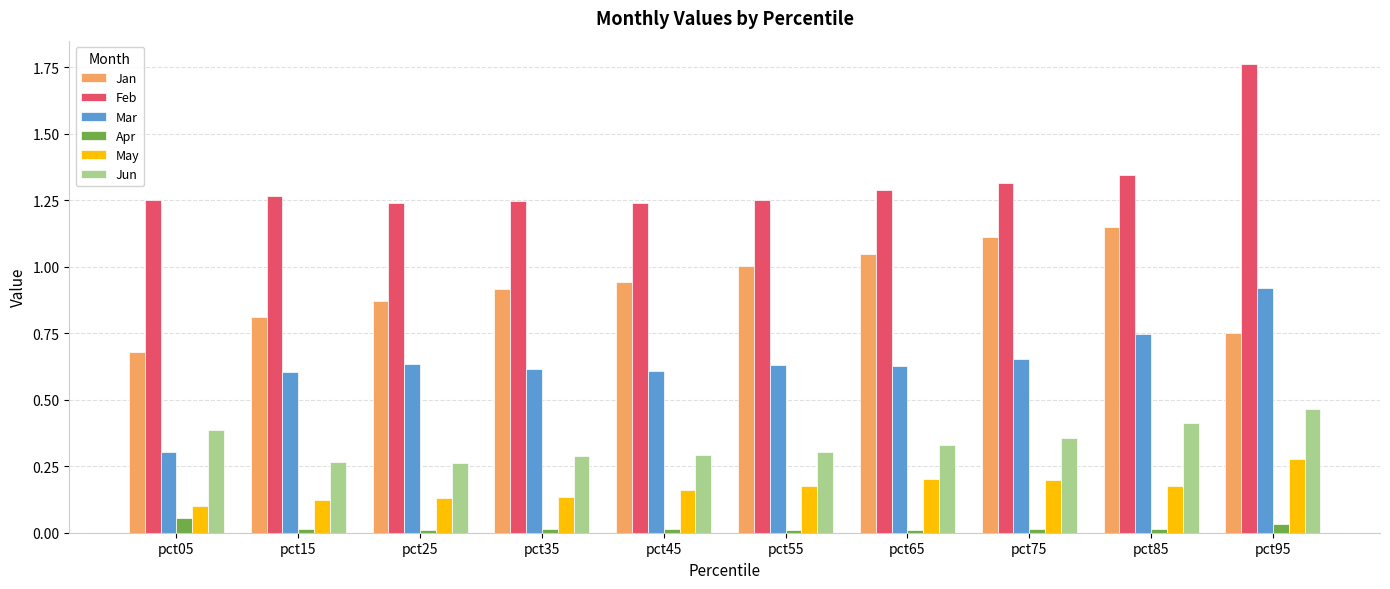

Which series has the widest spread of values?

Mar